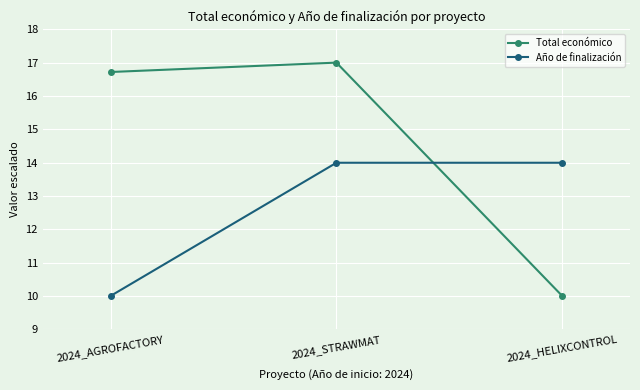

Is it true that Año de finalización equals 14.0 at 2024_STRAWMAT?

True